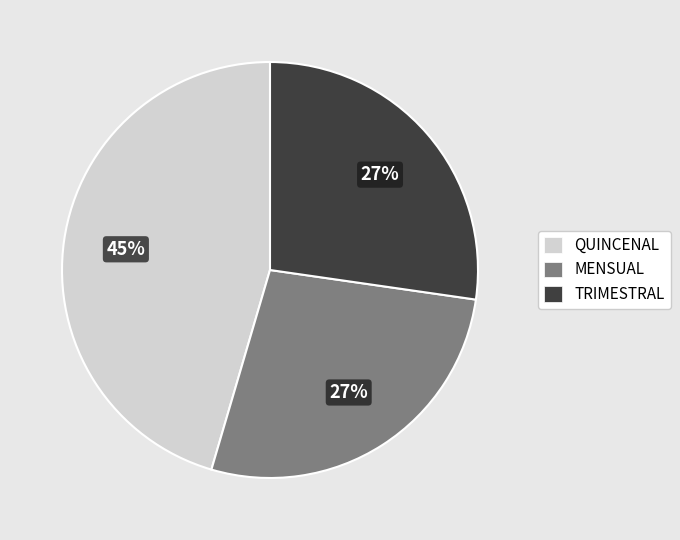

To the nearest percent, what is the average slice percentage?

33%